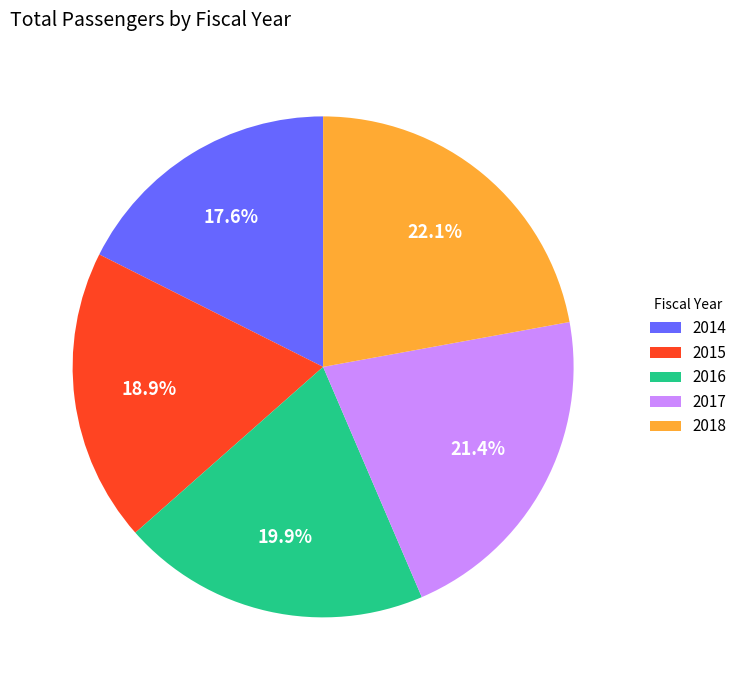

Which slice is the smallest?

2014